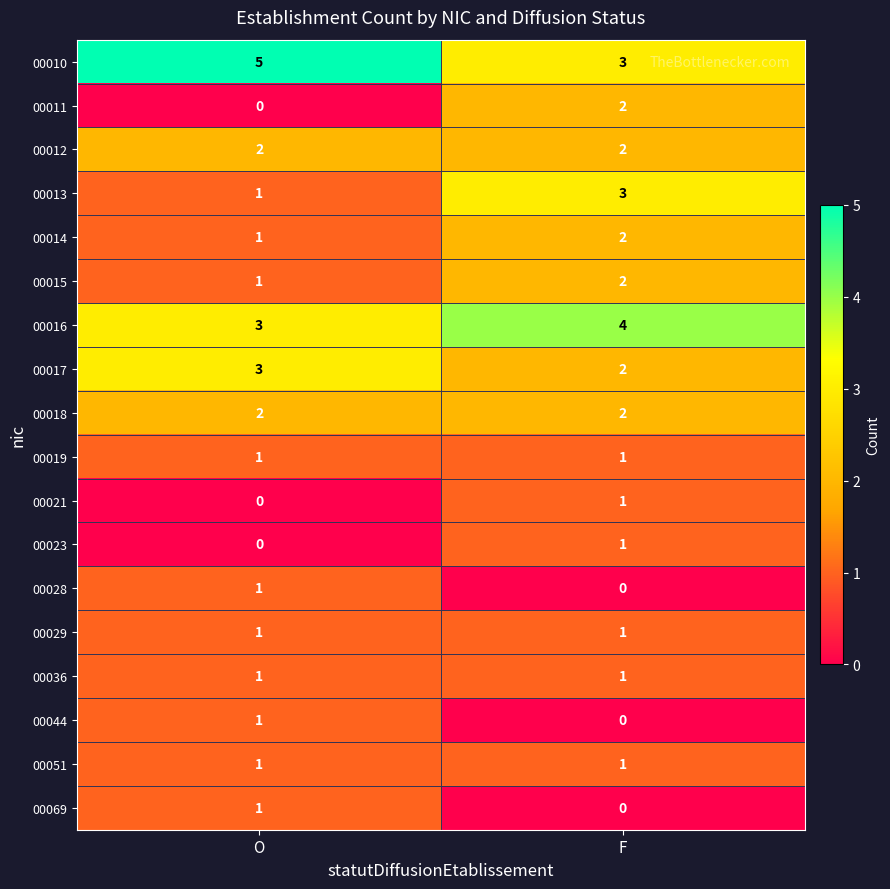

Is the value of 00011 at O greater than the value of 00014 at F?

No